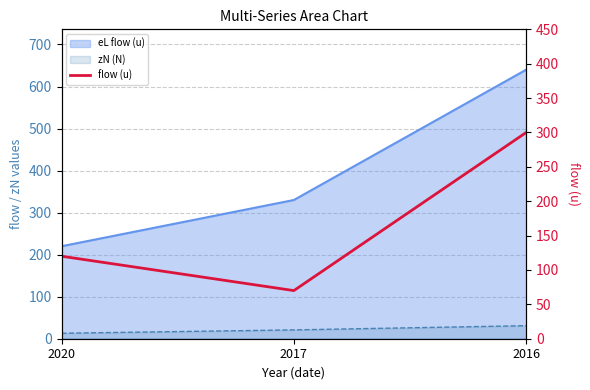

The chart shows a value of 31 at 2017. True or false?

False